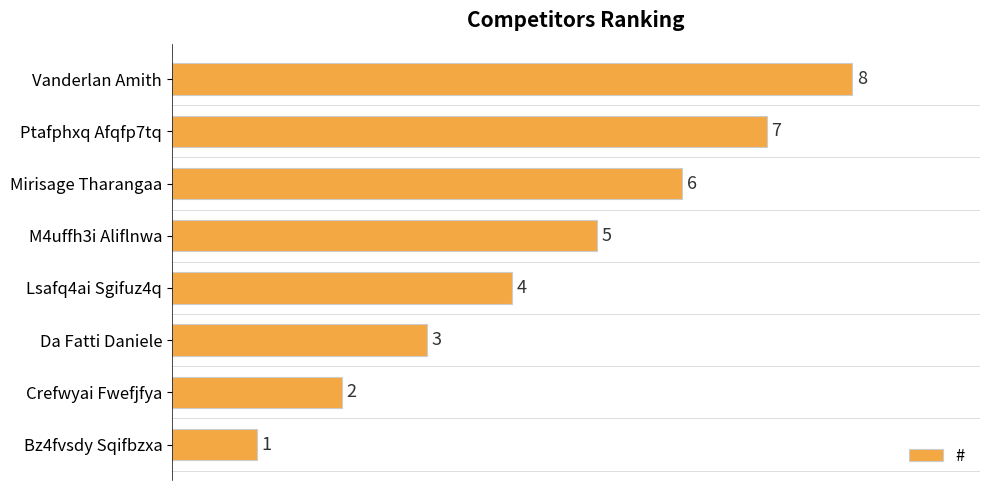

Count the values in the range 3 to 7.

5